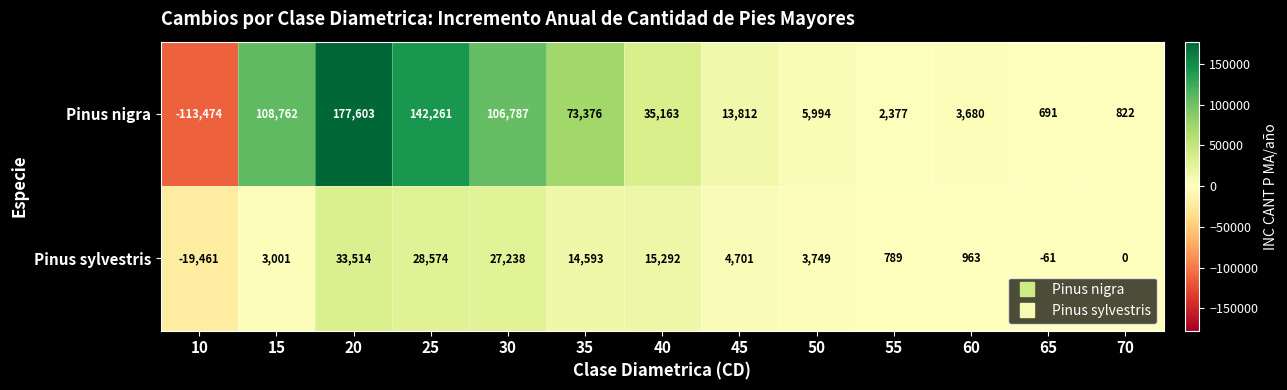

What is the difference between the highest and lowest values at 65?

752